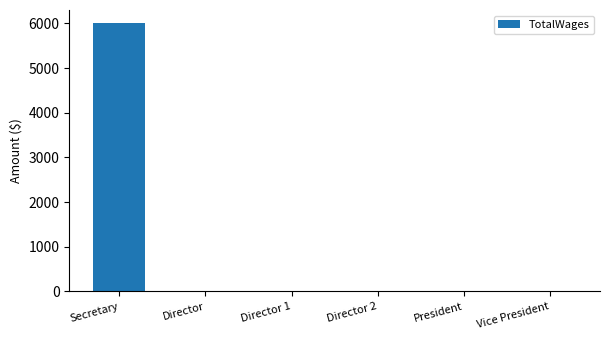

Reading right to left, what are all the values shown in this chart?

0	0	0	0	0	6000